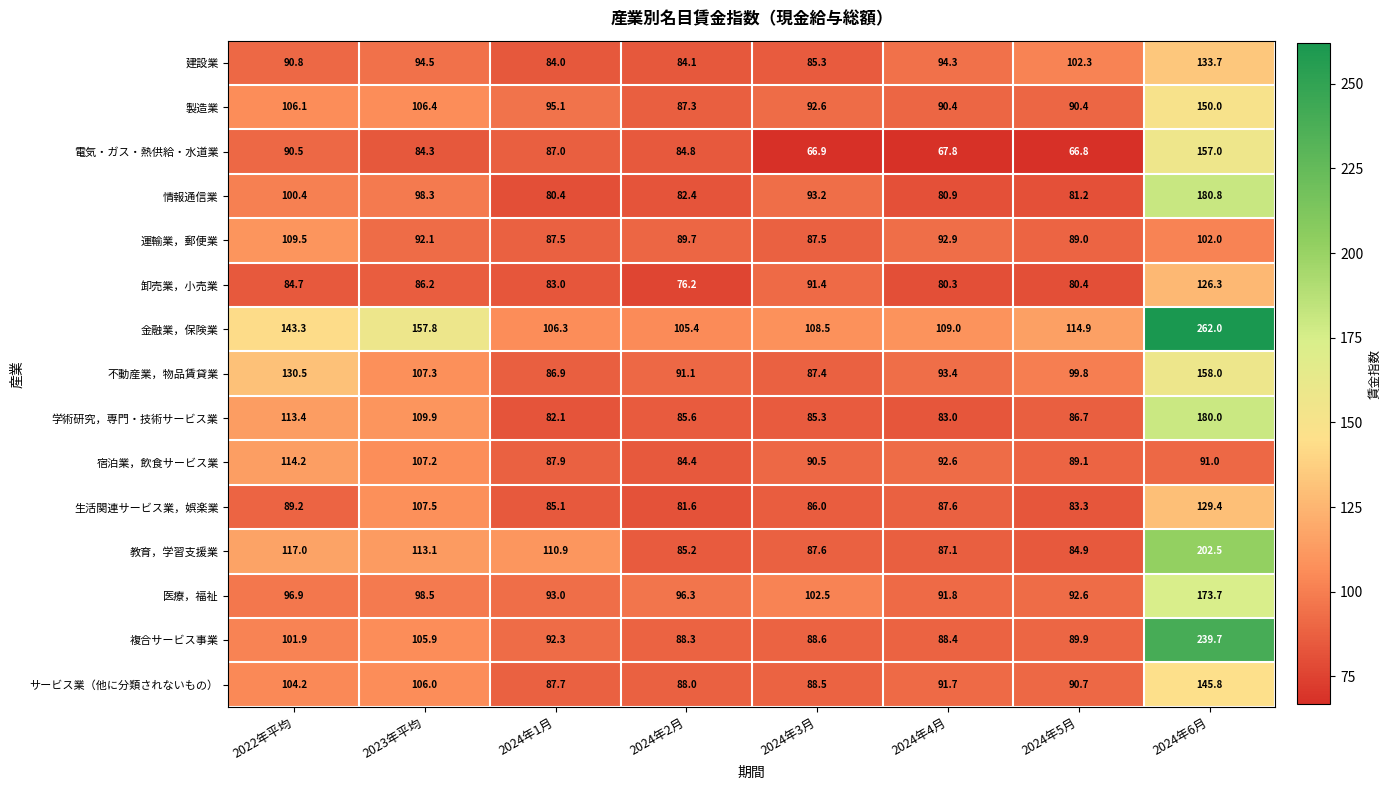

What is the approximate value of 医療，福祉 at 2024年5月?

92.6